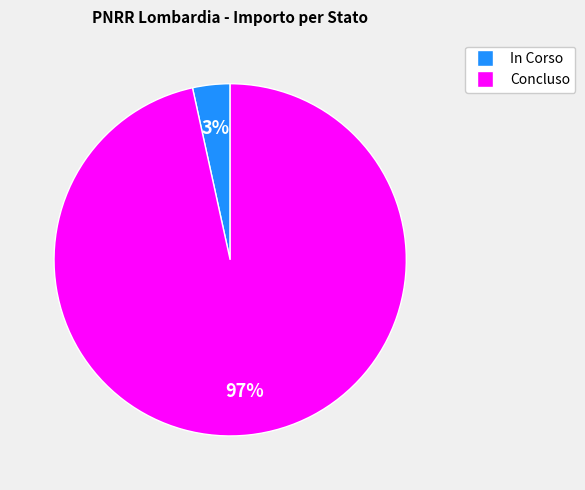

To the nearest percent, what is the average slice percentage?

50%